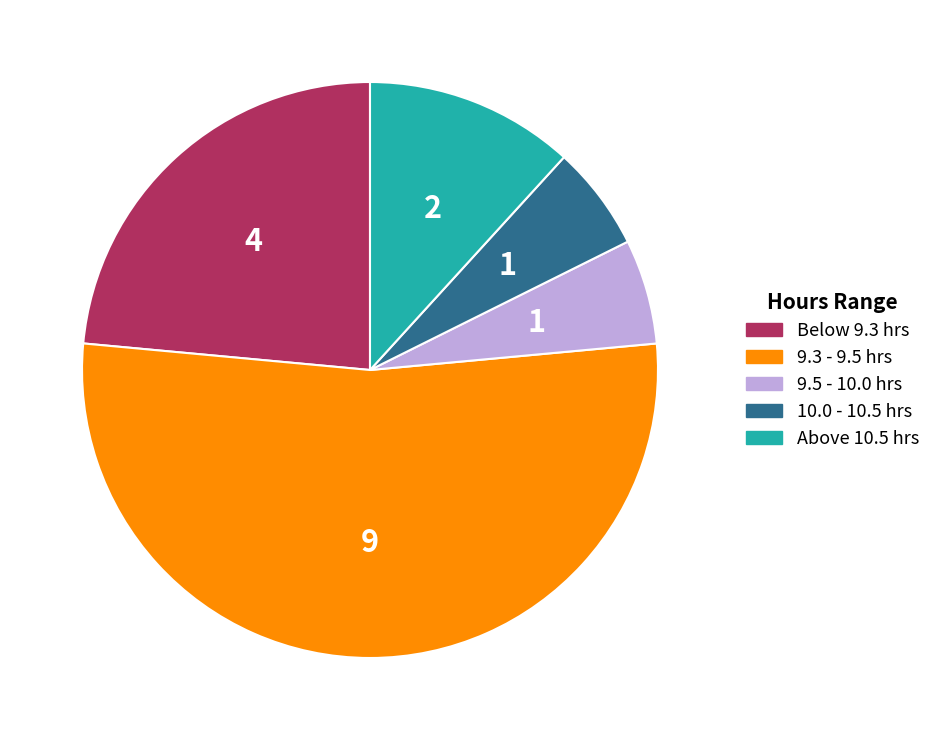

Is there any slice that represents more than half of the pie?

Yes